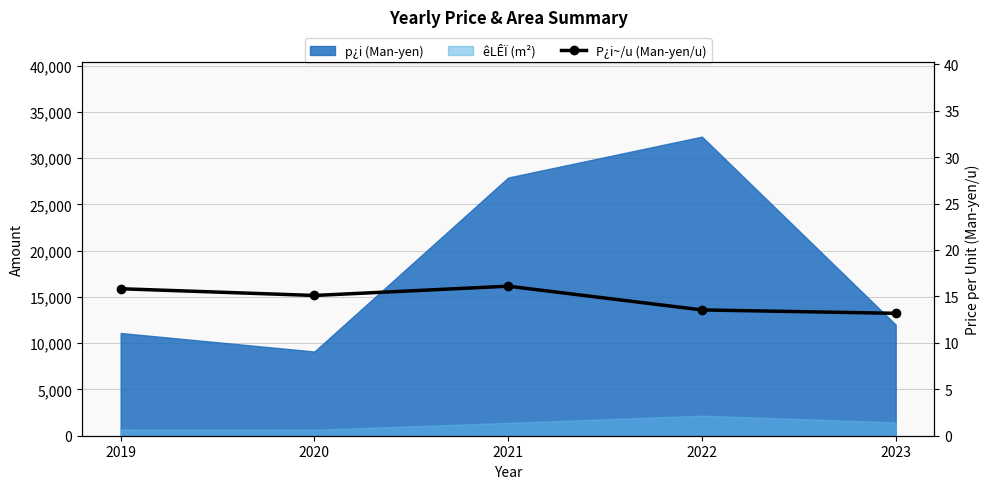

At which label is the value closest to 14?

2022